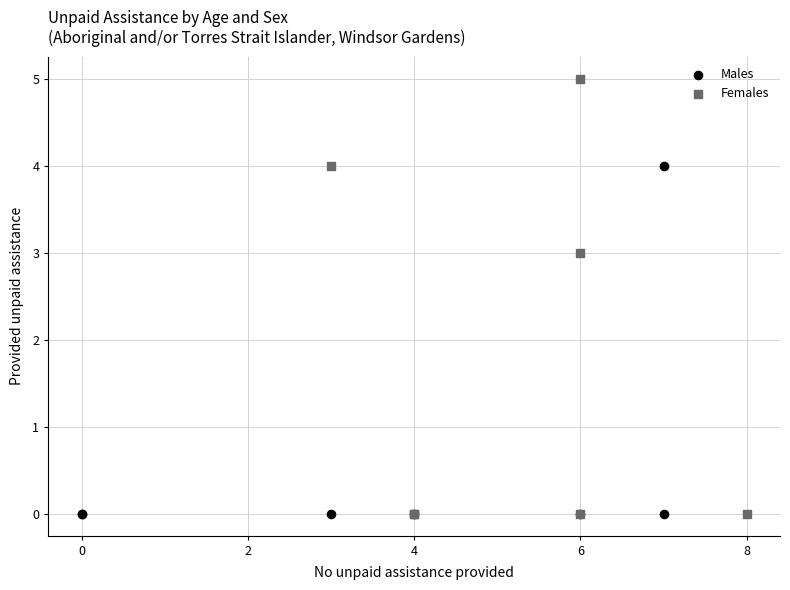

Which series reaches the maximum Y coordinate?

Females